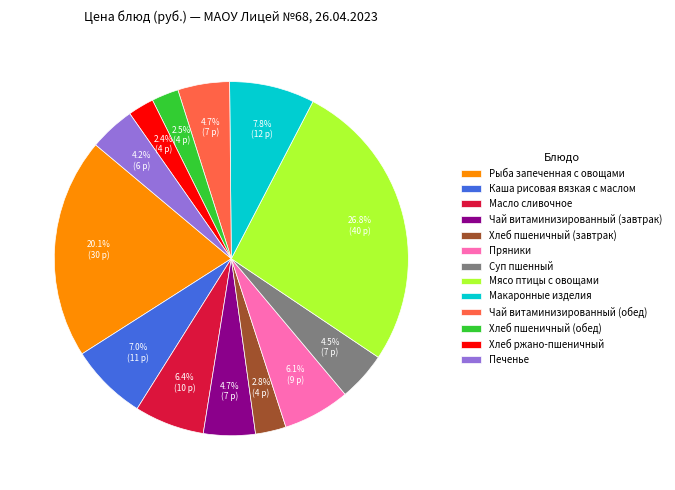

To the nearest percent, what is the difference between the Макаронные изделия and Хлеб пшеничный (обед) slice percentages?

5%